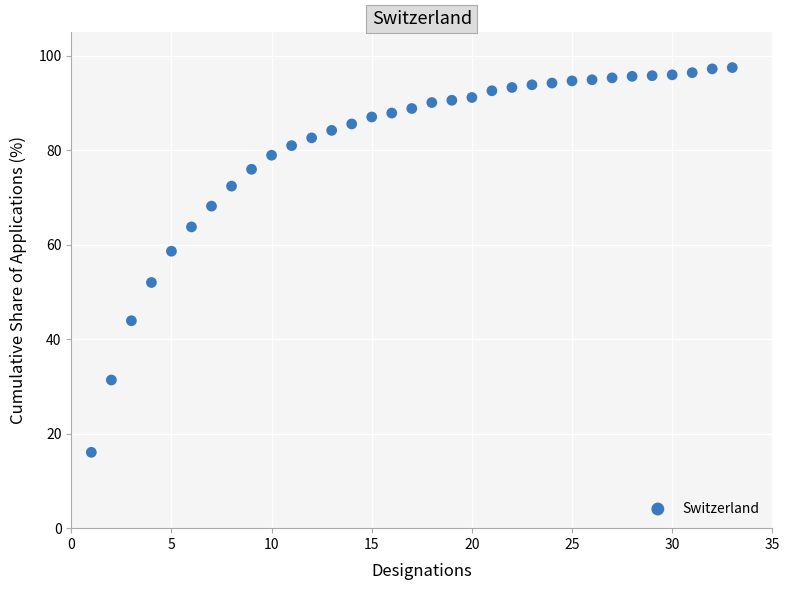

What Y value in the scatter plot is closest to 56?

58.6